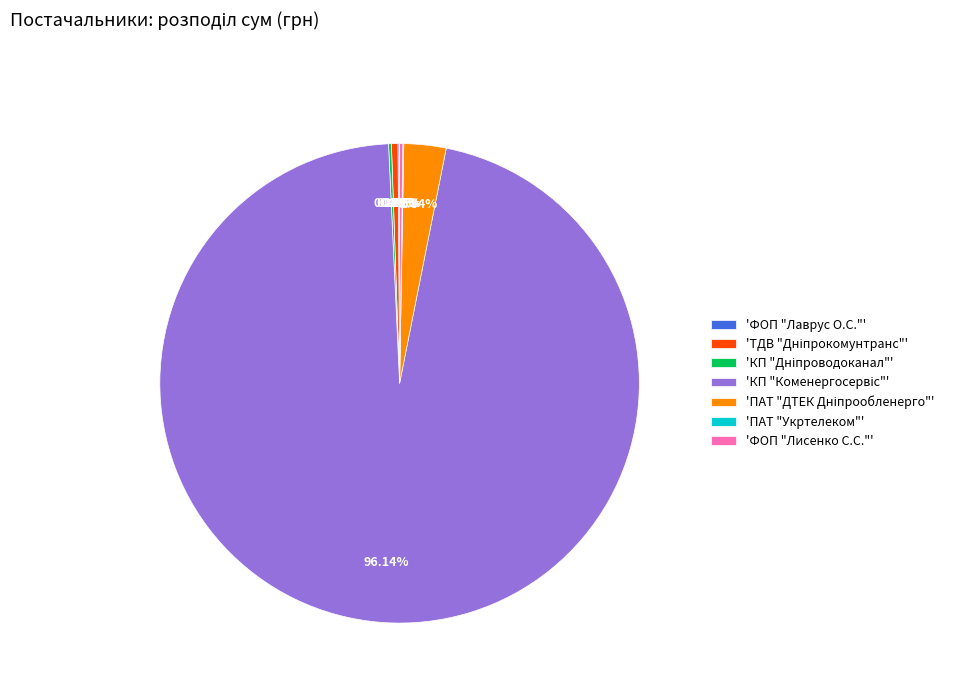

Does any single category account for the majority?

Yes